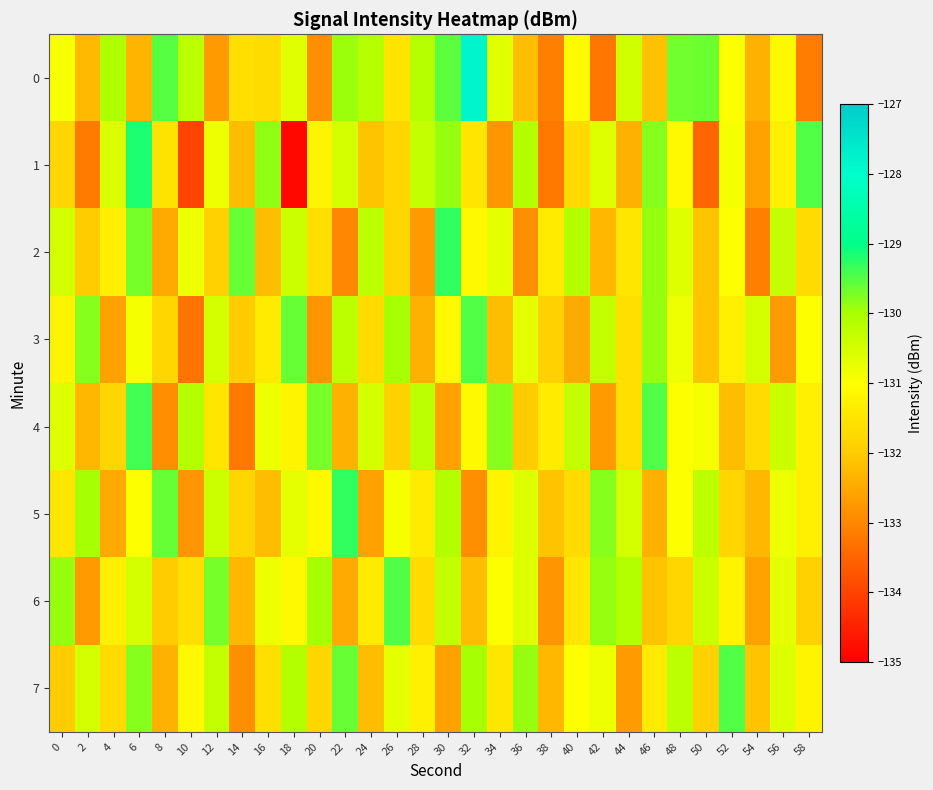

How many series are shown in this chart?

8